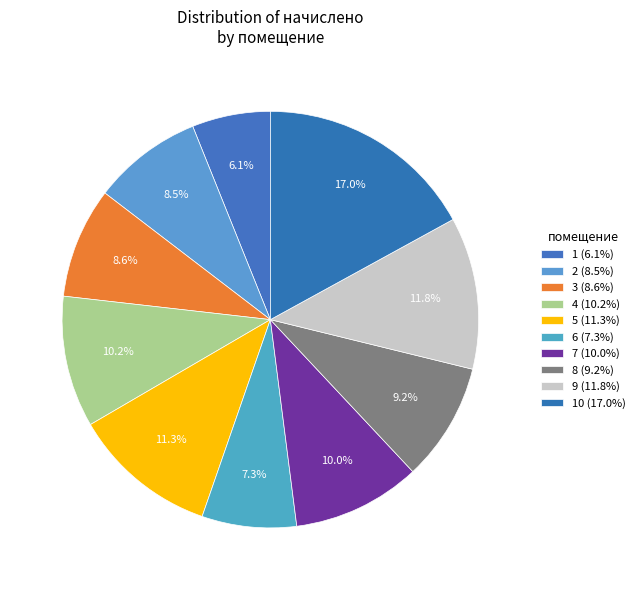

How many segments does this pie chart have?

10